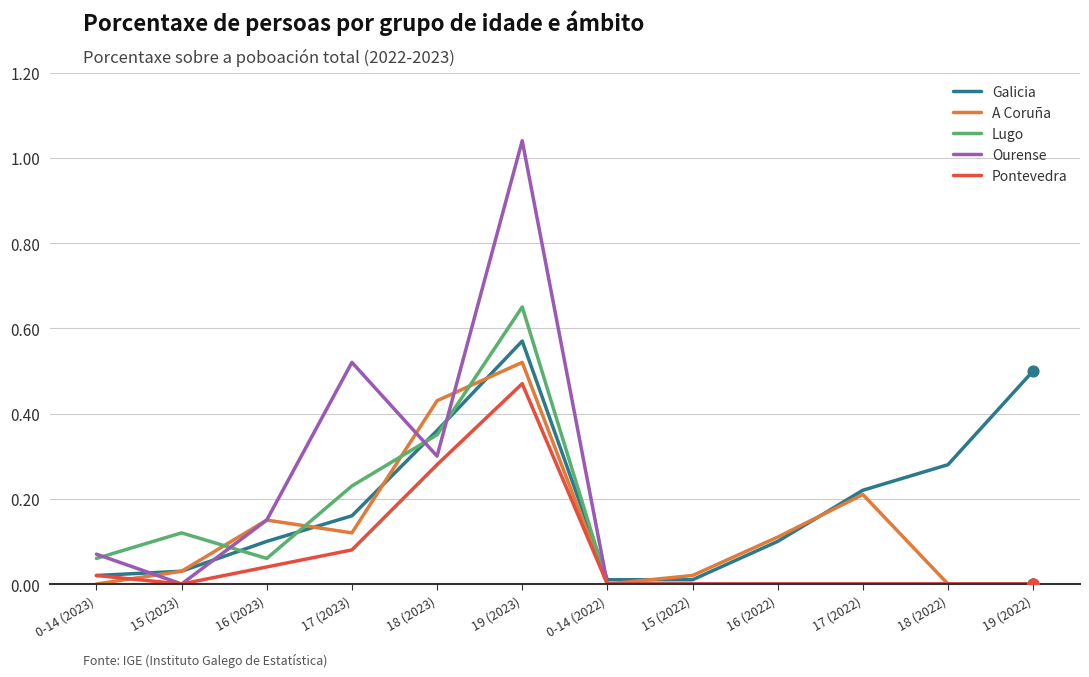

Which series has the largest total across all categories?

Galicia